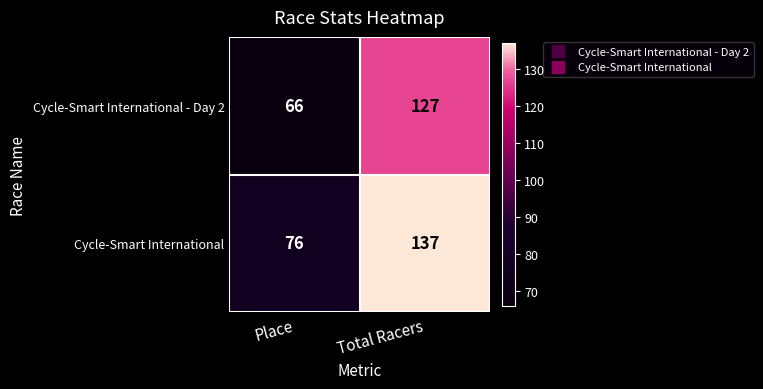

The Cycle-Smart International - Day 2 series shows 69 at Total Racers. True or false?

False